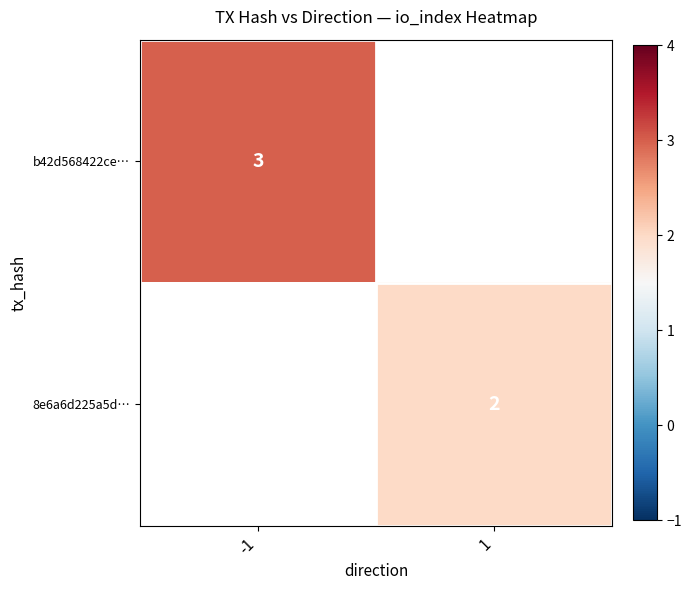

Is it true that 8e6a6d225a5d… equals 2 at 1?

True